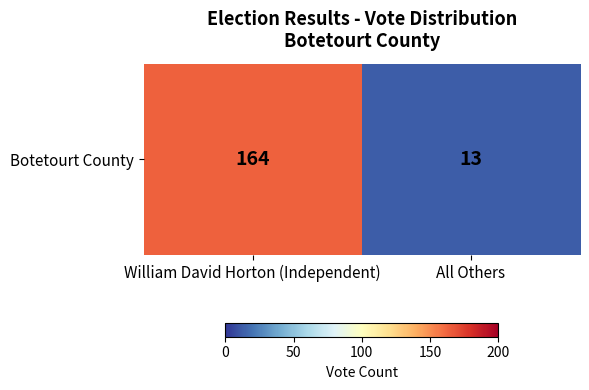

Approximately how many times larger is the value at William David Horton (Independent) compared to All Others?

12.6